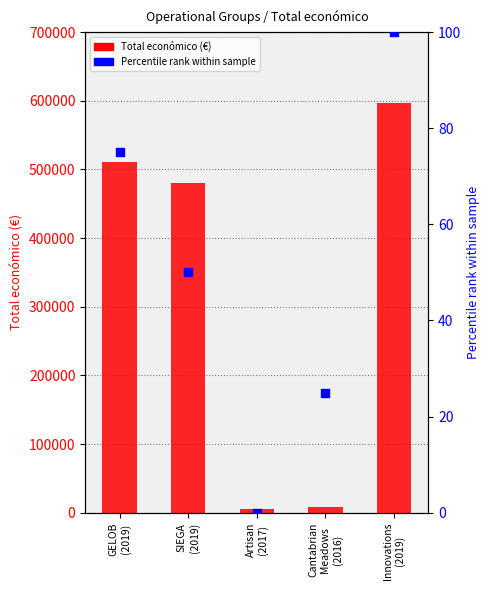

What are all the series names shown in the legend?

Total económico, Percentile rank within the sample